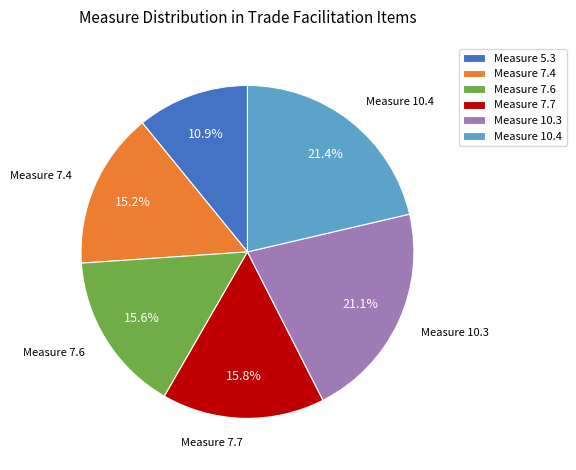

Which slice is the smallest?

Measure 5.3